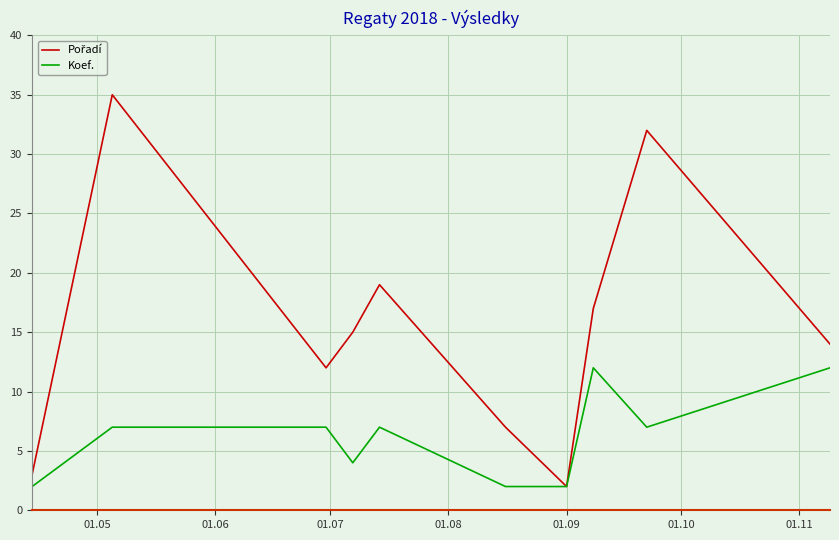

What is the maximum value shown in the chart?

35